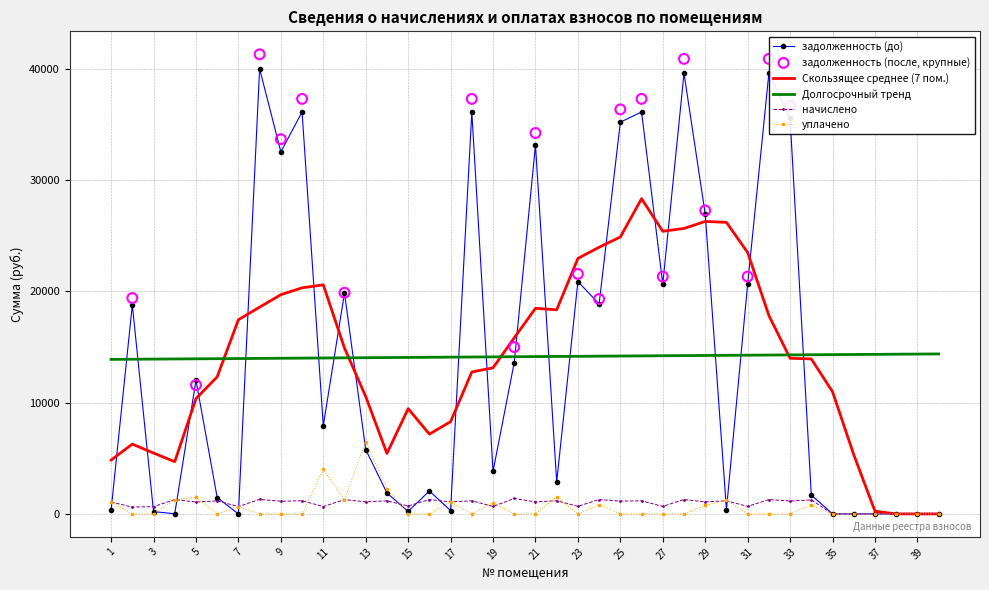

Which series has the widest spread of Y values?

задолженность